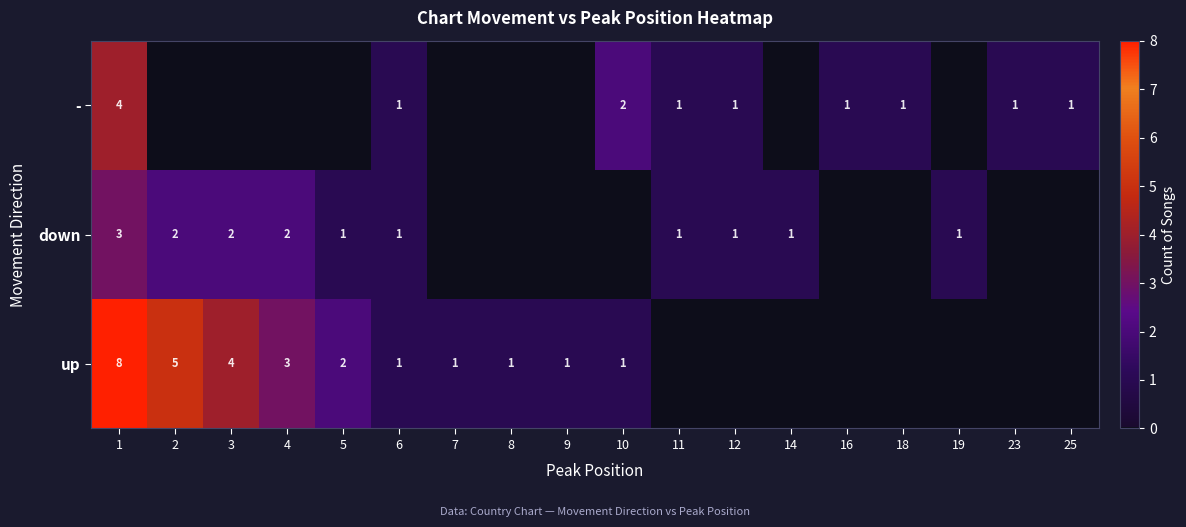

Rank the series at 1 from lowest to highest value.

down, -, up